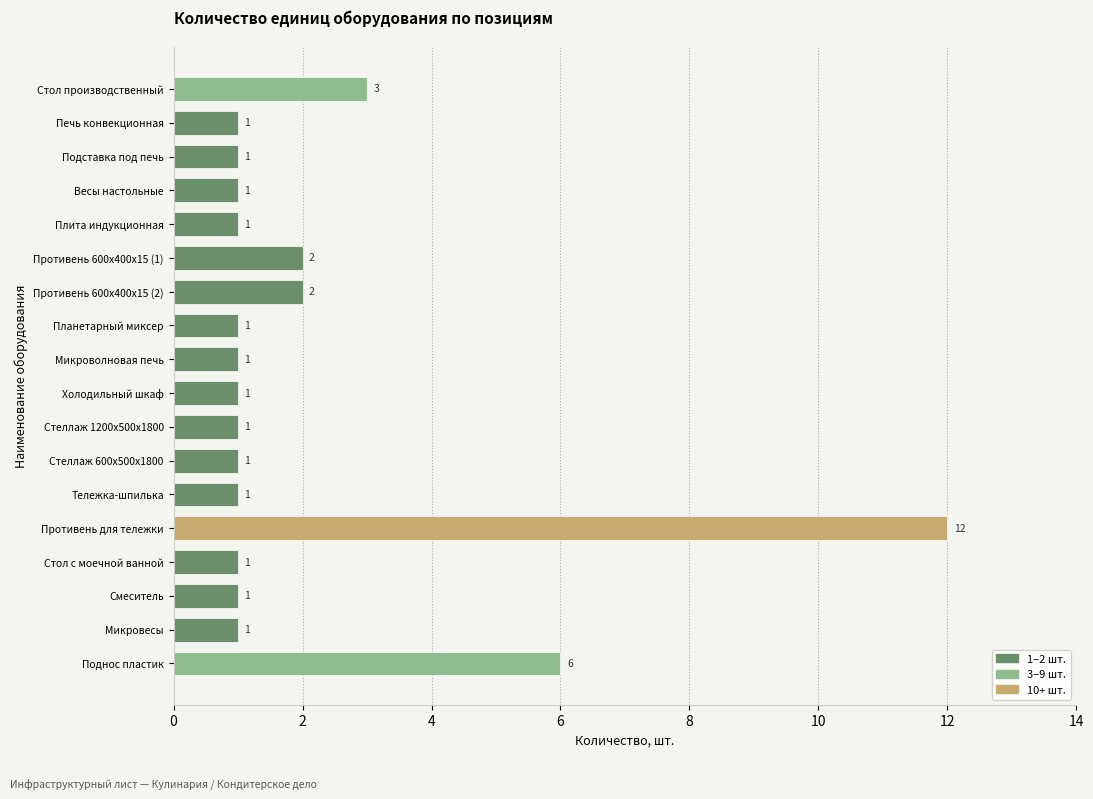

What is the maximum value shown in the chart?

12